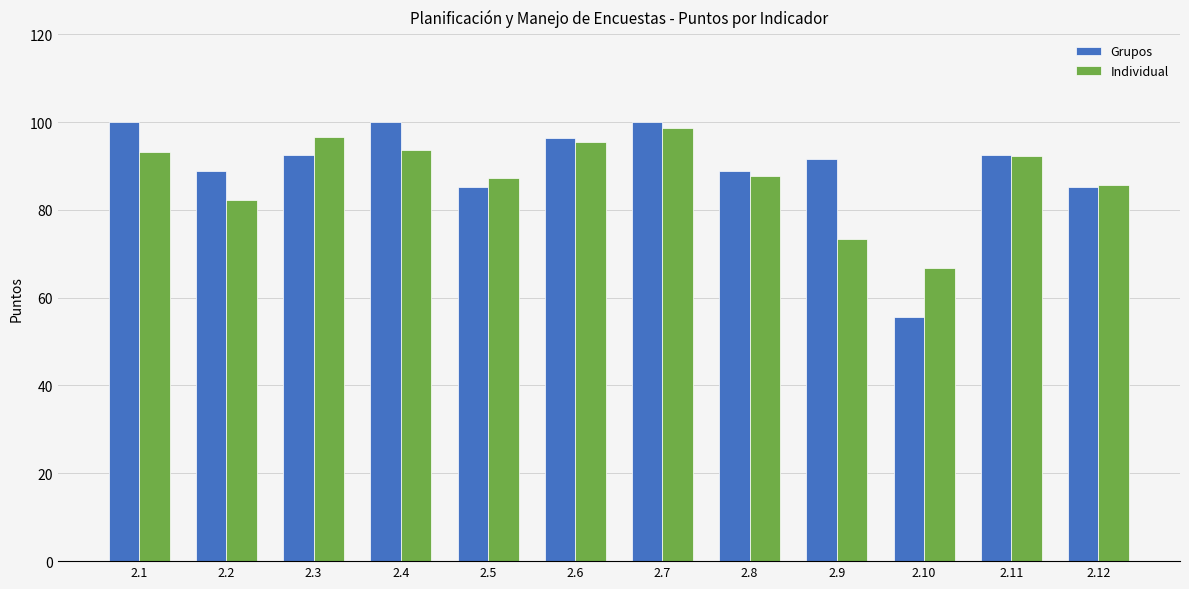

Which series has the widest spread of values?

Grupos